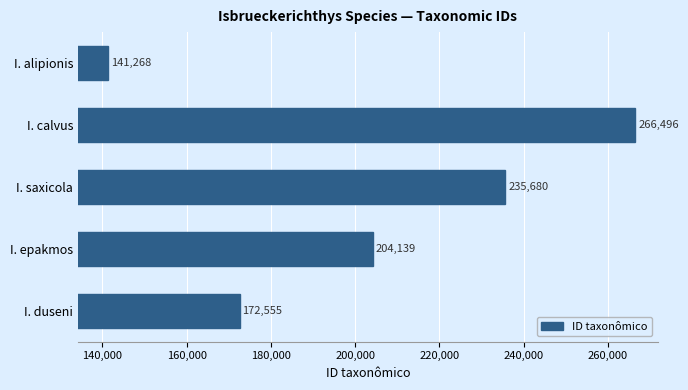

How many data points are less than 204139?

2